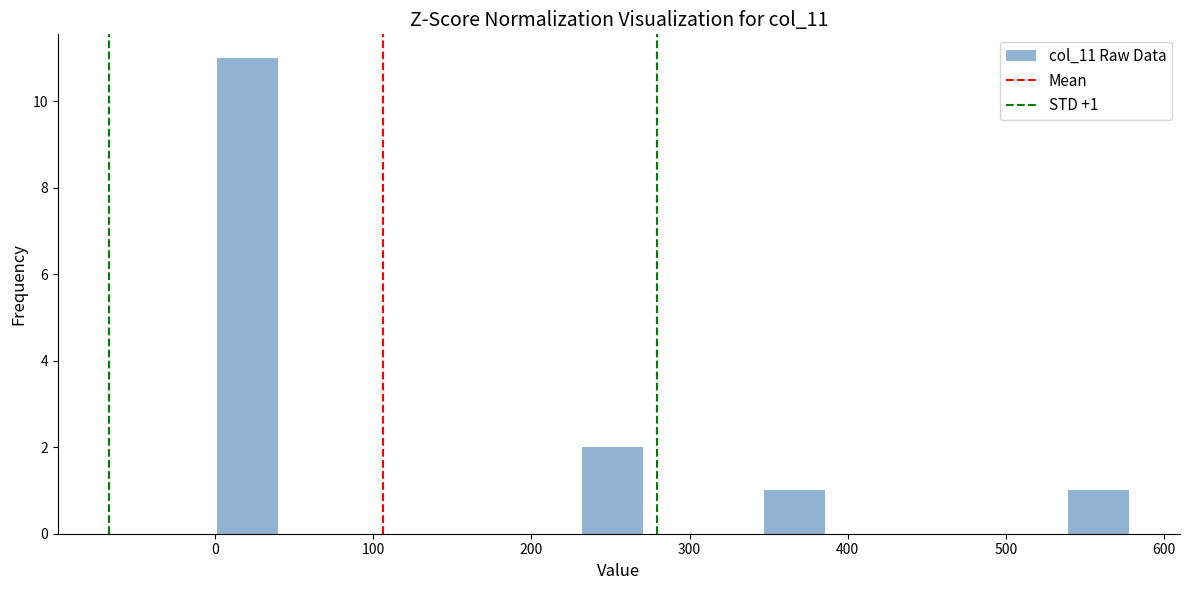

Read against the x-axis, roughly where is the centre of the tallest bar?

20